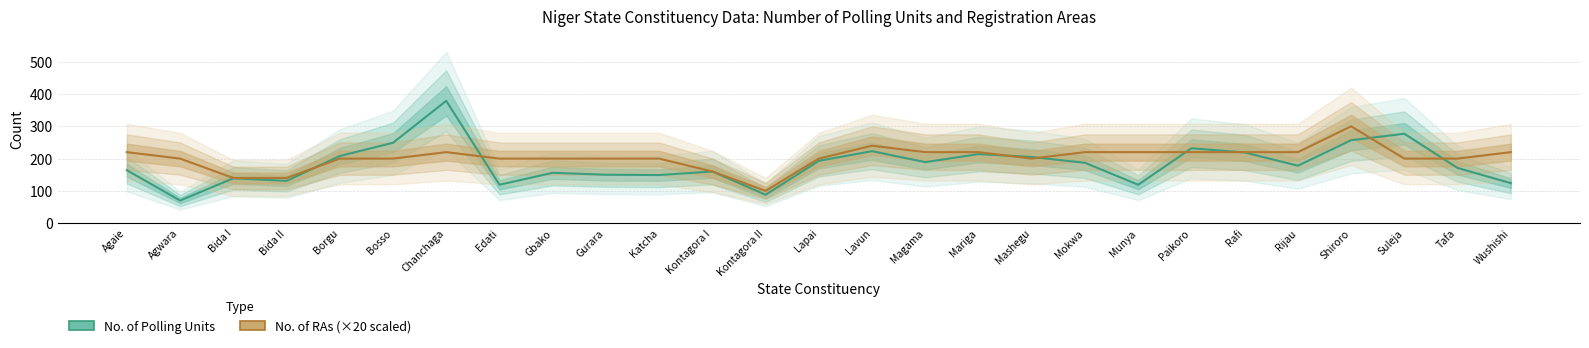

List the series in order of their peak value, lowest first.

No. of RAs (×20), No. of Polling Units